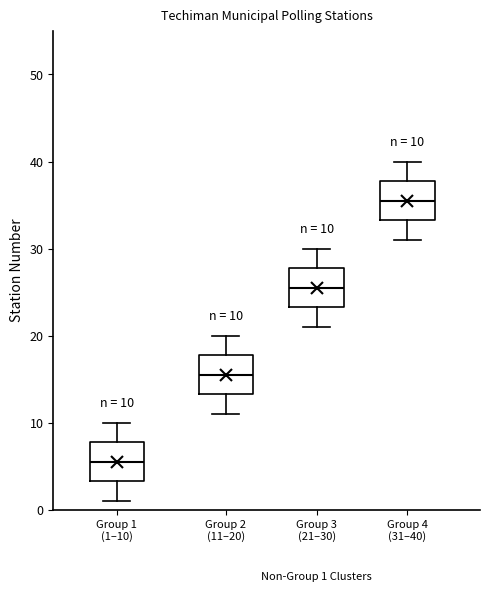

Which box's median line is the highest?

Group 4 (31–40)